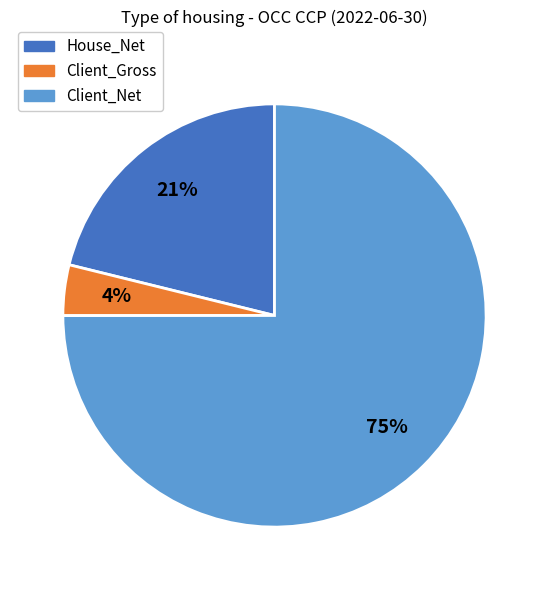

Is the sum of Client_Net and Client_Gross greater than half?

Yes